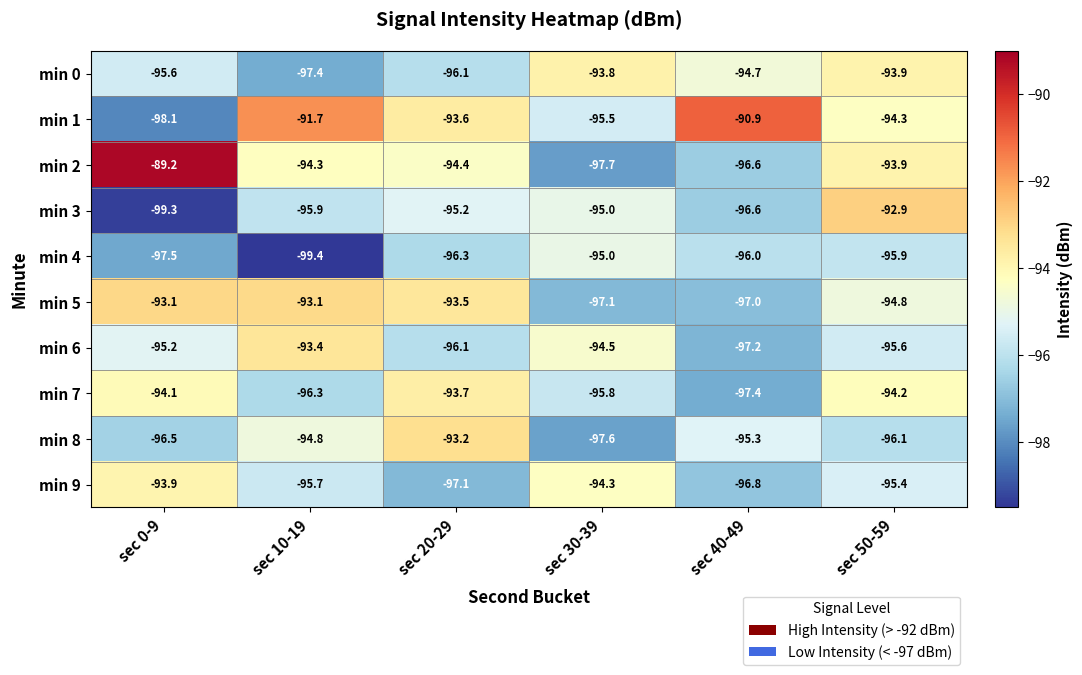

Rank the categories by min 7 value from highest to lowest.

sec 20-29, sec 0-9, sec 50-59, sec 30-39, sec 10-19, sec 40-49